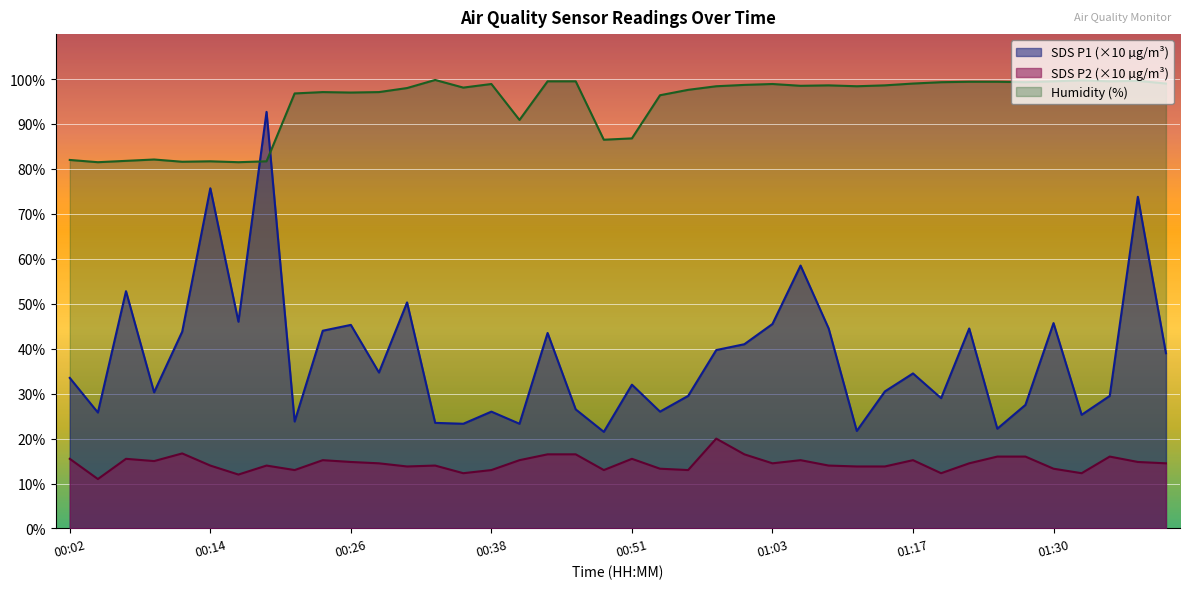

Which series has the largest total across all categories?

Humidity (%)